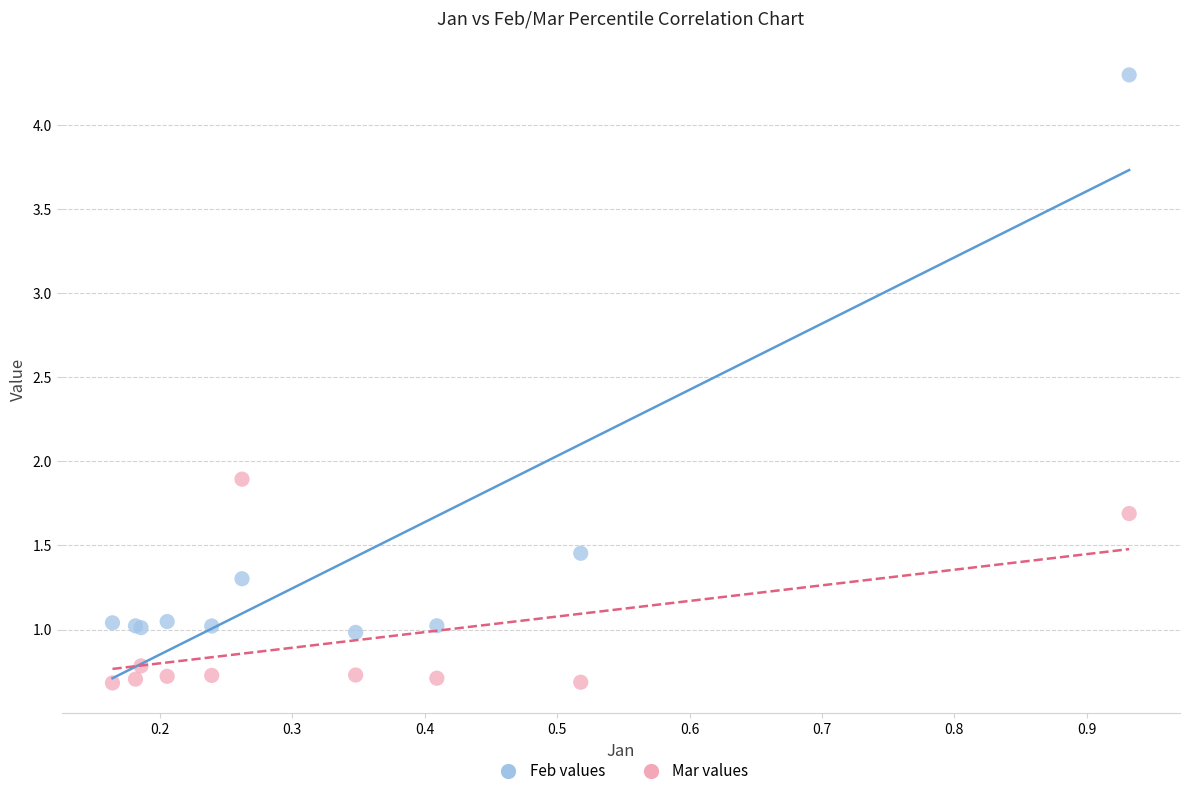

Which series reaches the maximum Y coordinate?

Feb values